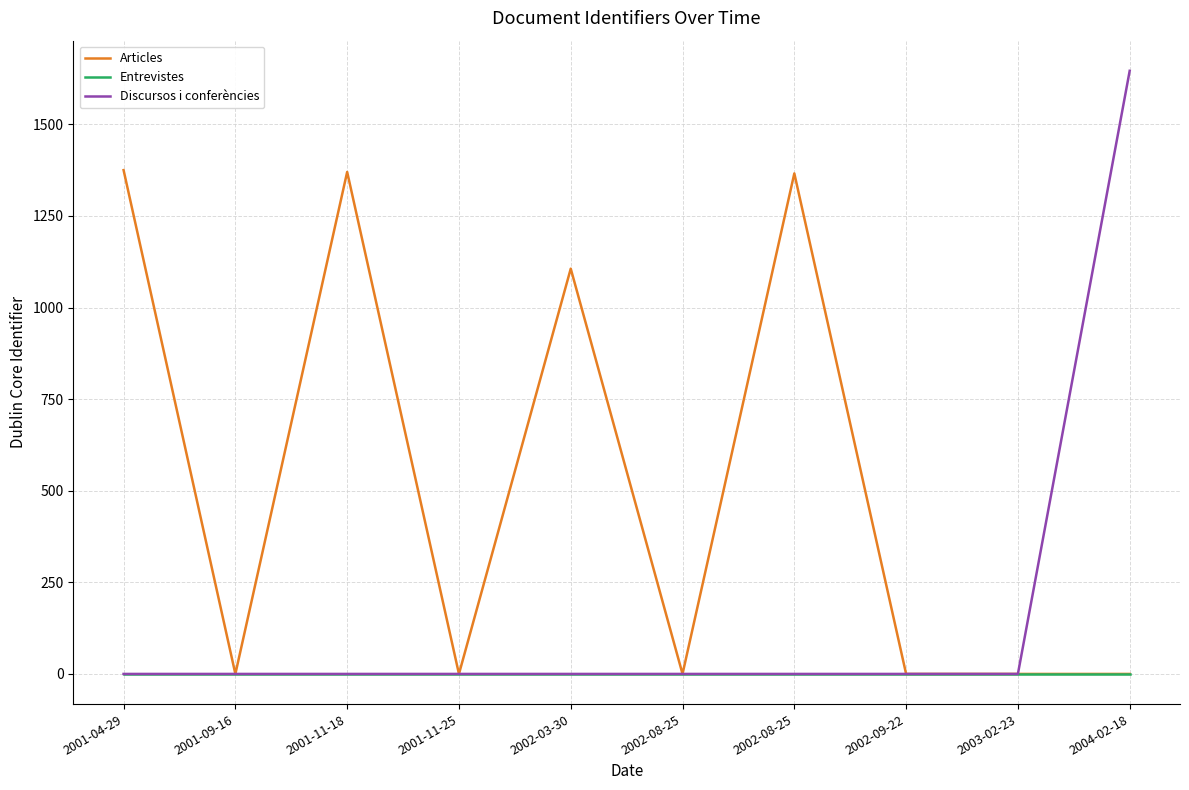

What is the label of the 8th point from the right?

2001-11-18